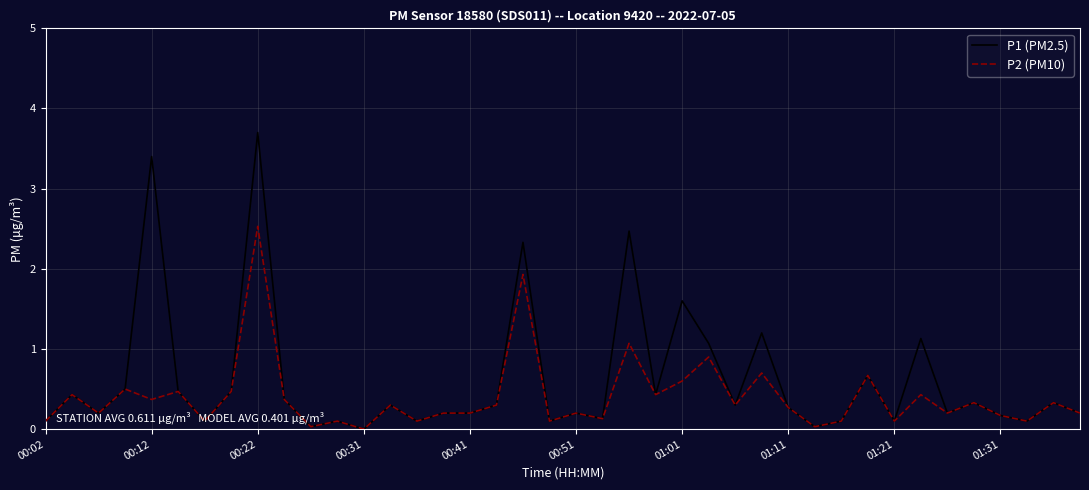

How many lines are shown in the chart?

2